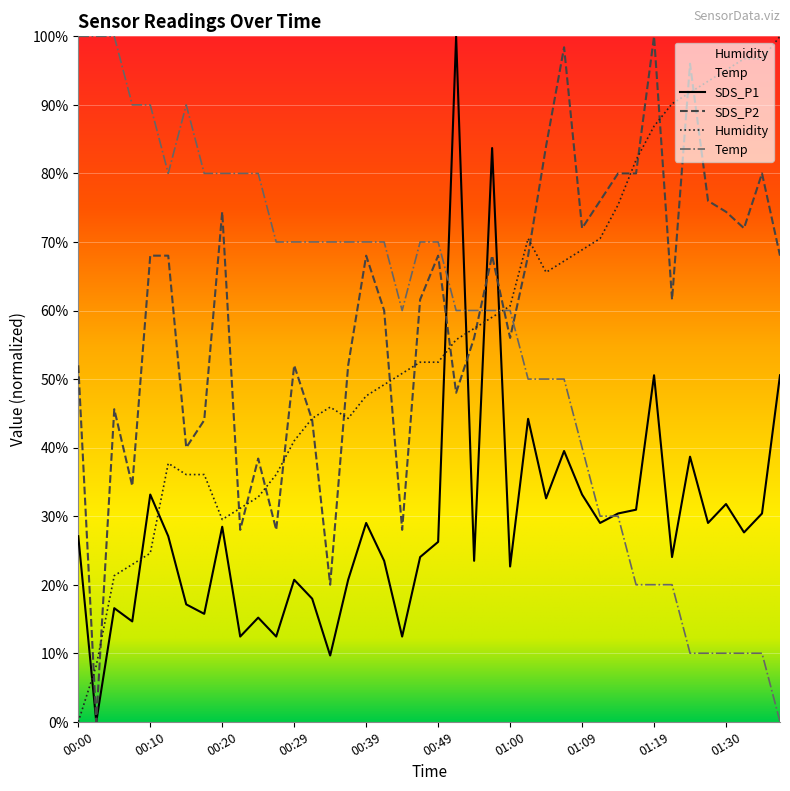

What is the greatest value displayed?

100.0